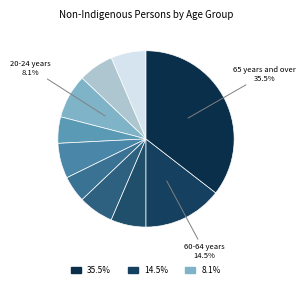

Which slice is the smallest?

25-29 years